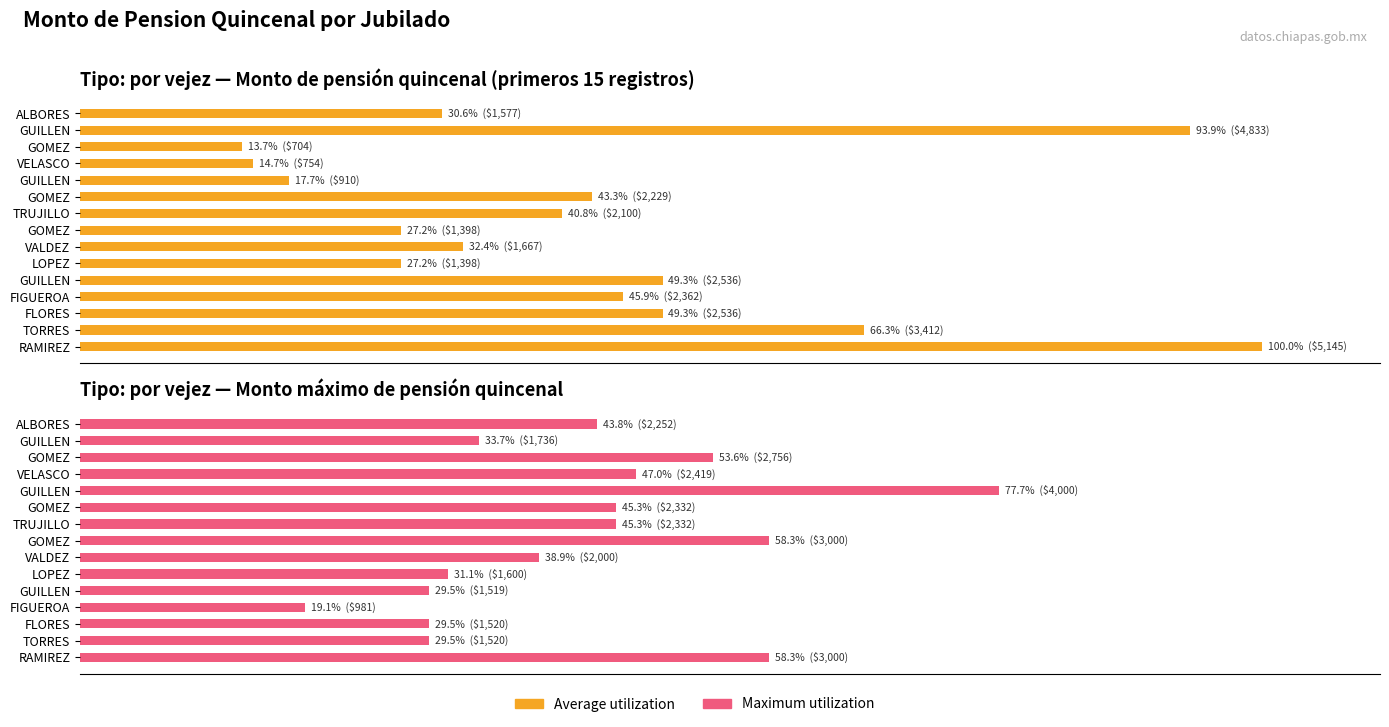

Between VELASCO and TRUJILLO, which is larger?

TRUJILLO